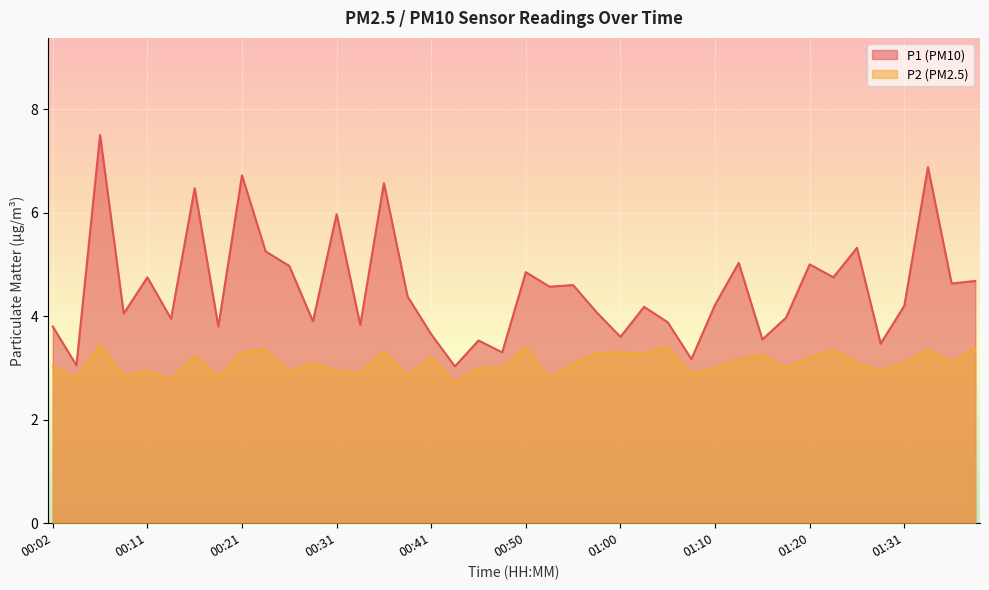

How many lines are shown in the chart?

2